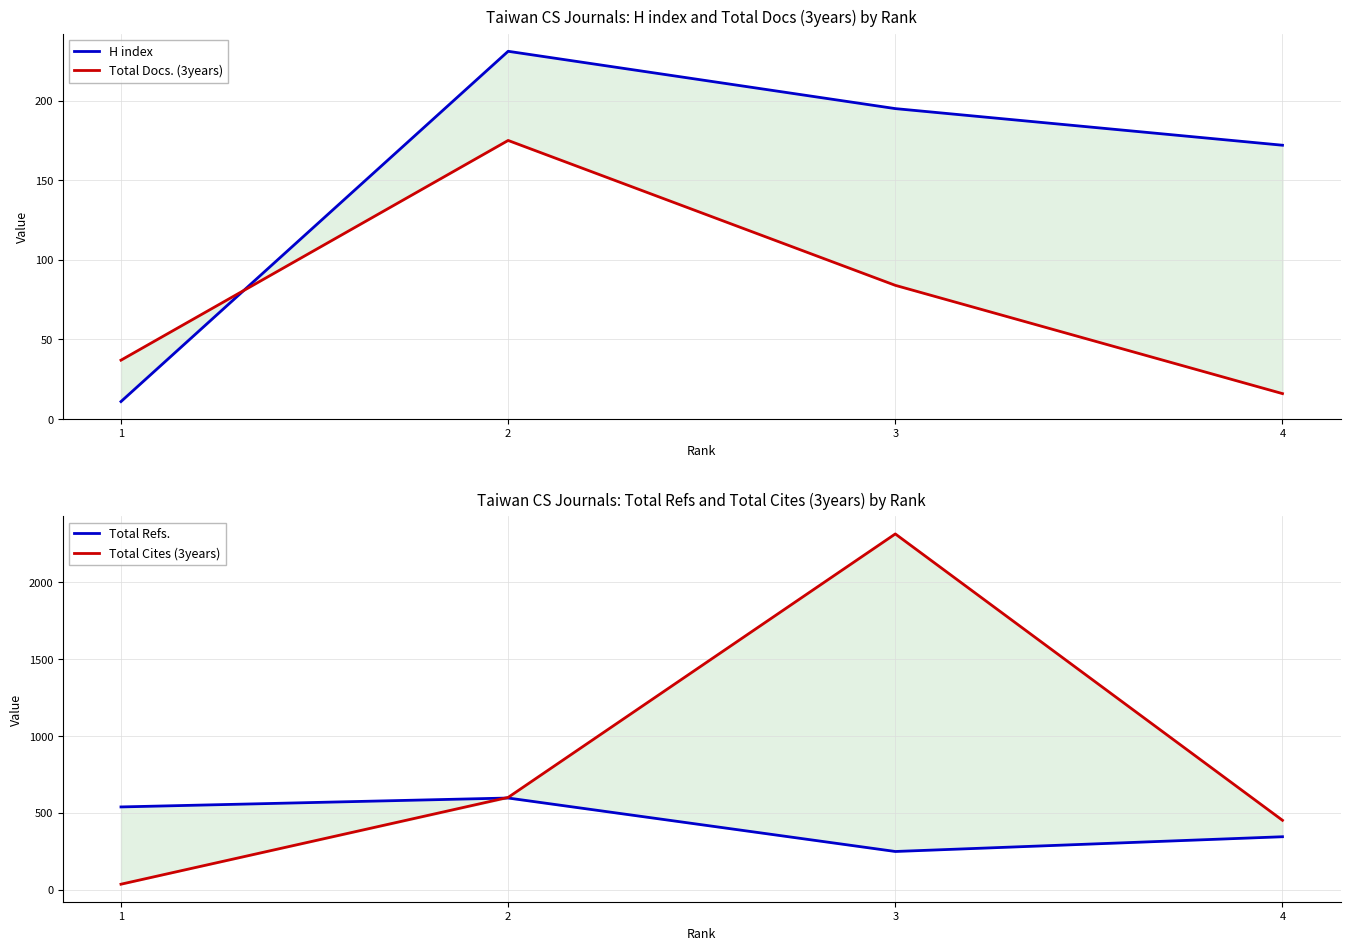

At which label is Total Docs. (3years) closest to 95?

3